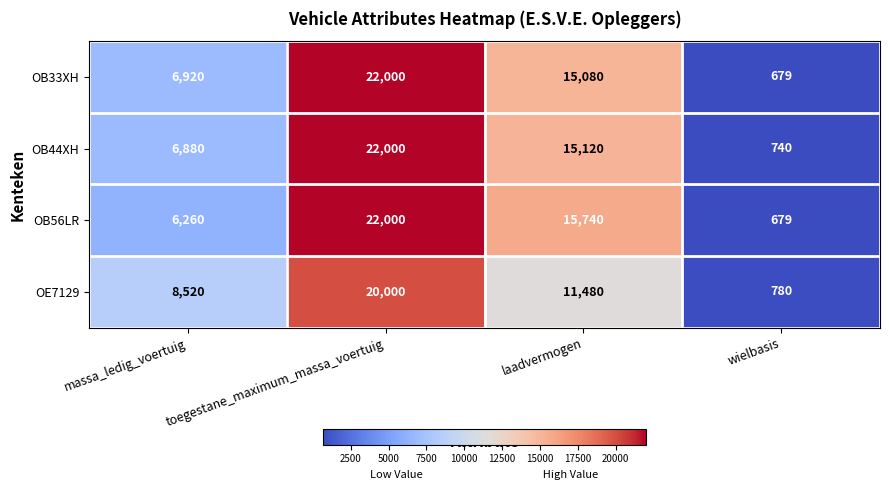

Between massa_ledig_voertuig and wielbasis, which series saw the biggest shift?

OE7129